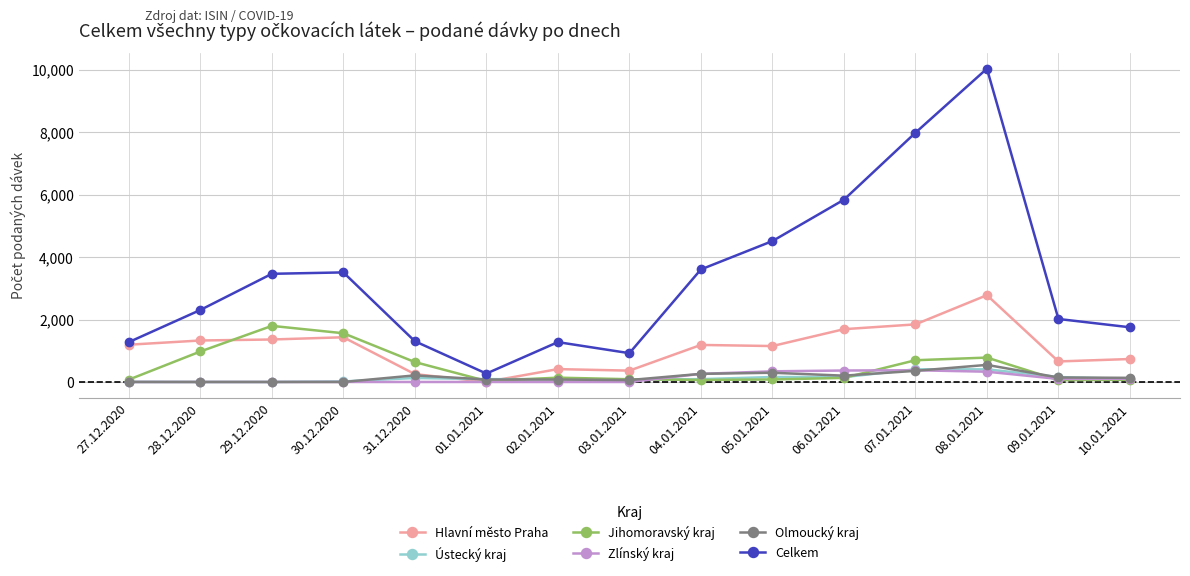

How many lines are shown in the chart?

6